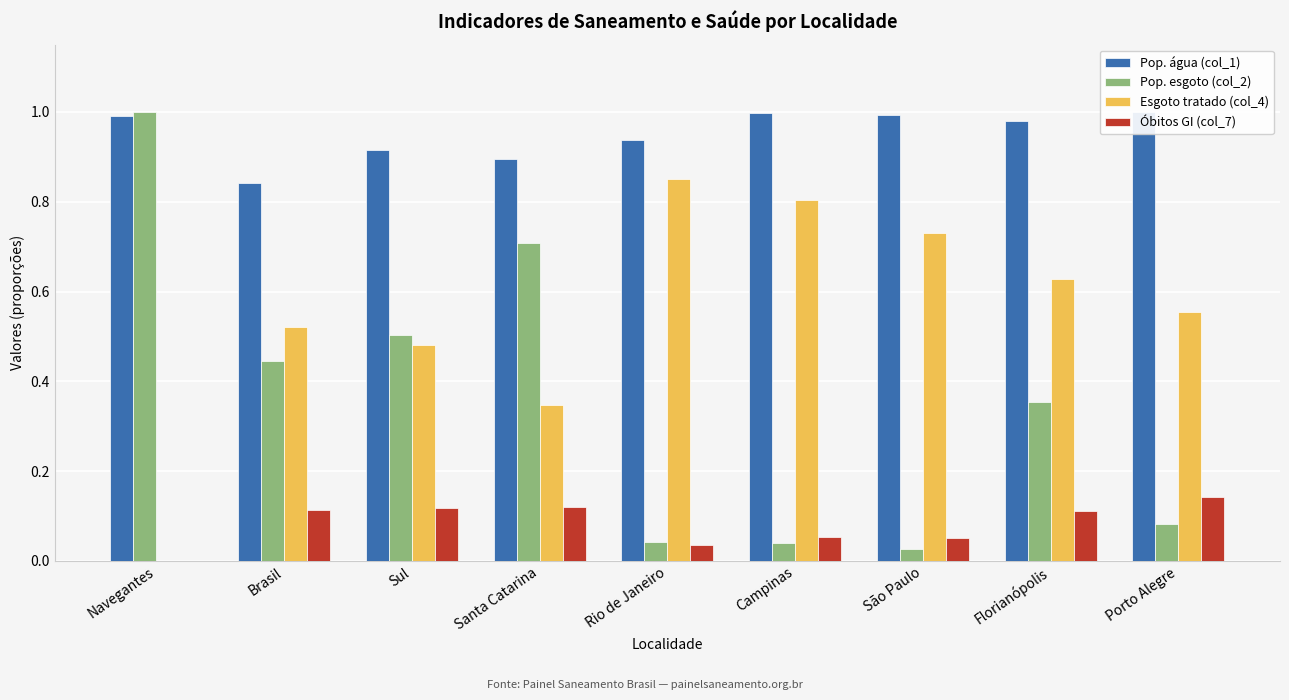

What are all the series names shown in the legend?

Pop. água (col_1), Pop. esgoto (col_2), Esgoto tratado (col_4), Óbitos GI (col_7)